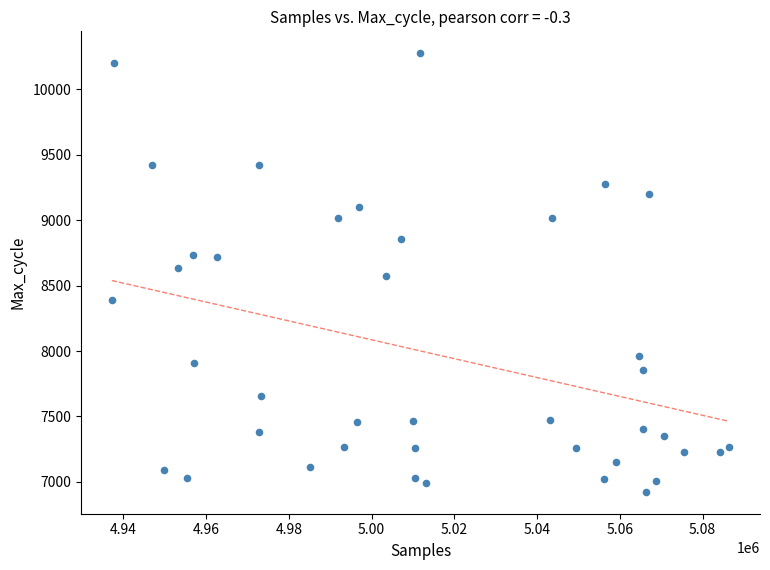

What is the range of X values (max minus min)?

149230